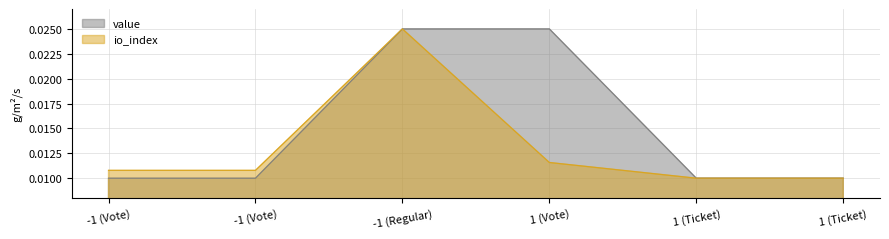

How many io_index values are between 0 and 1?

6